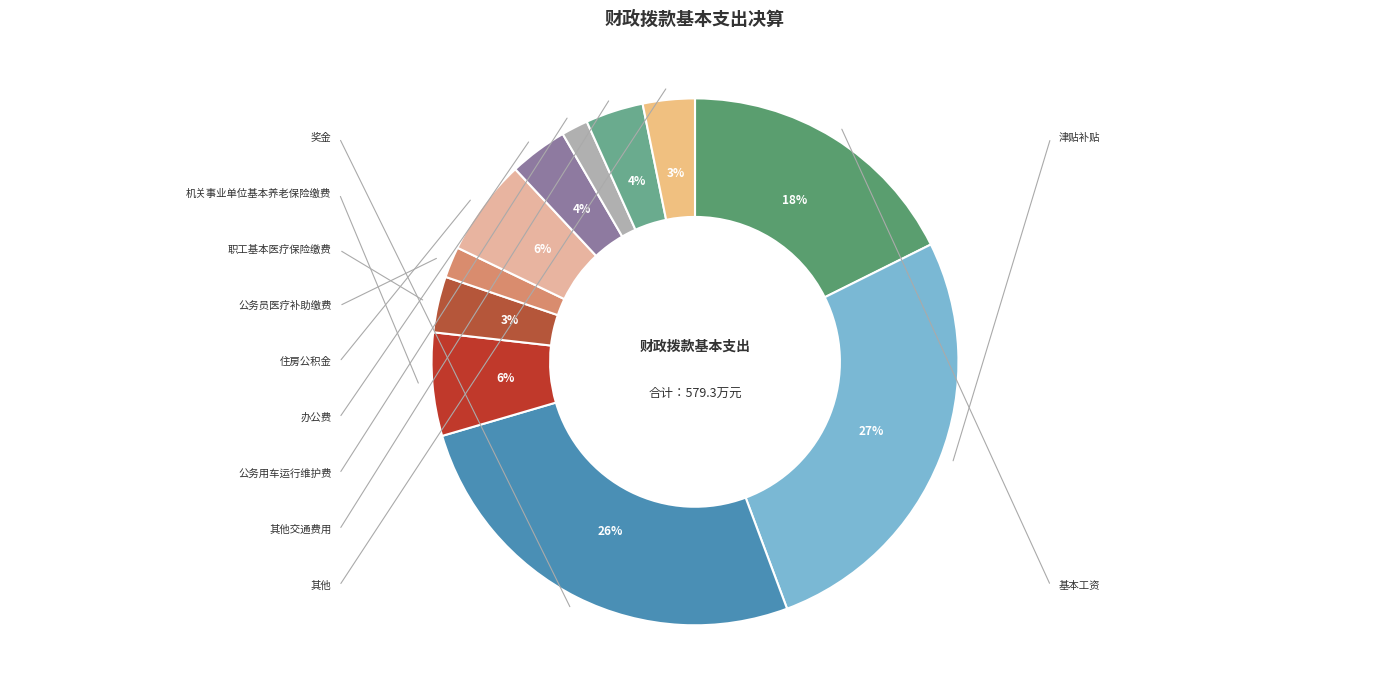

Count the number of slices in the pie.

11